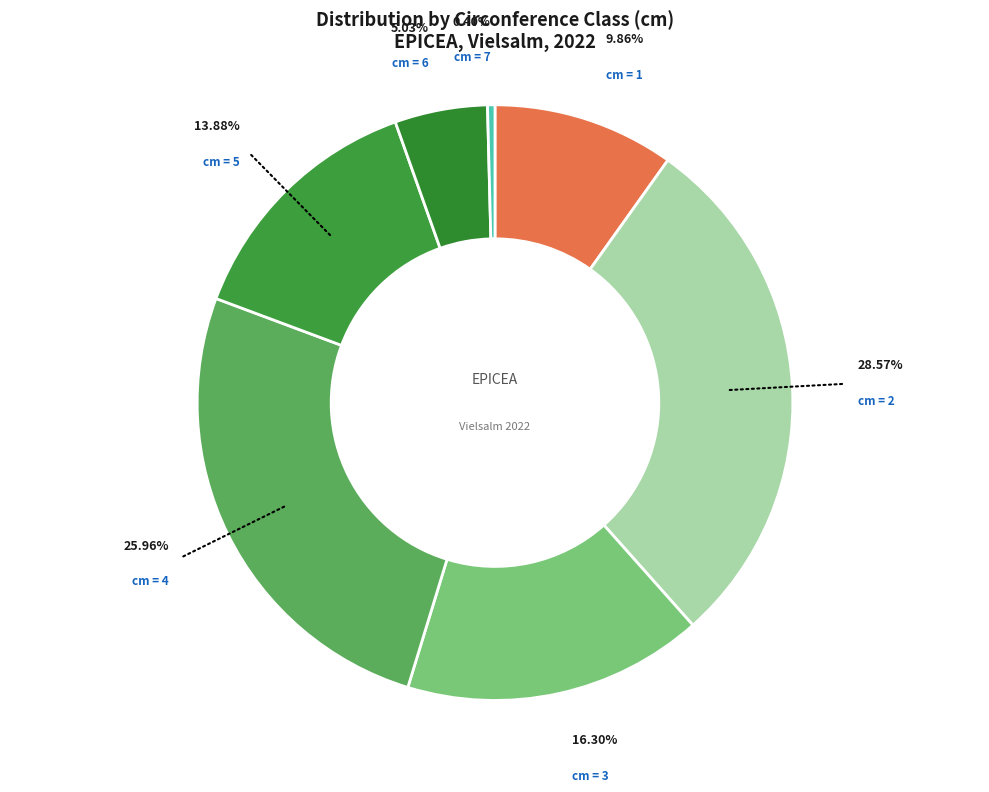

Do cm = 1 and cm = 3 together represent more than half of the pie?

No